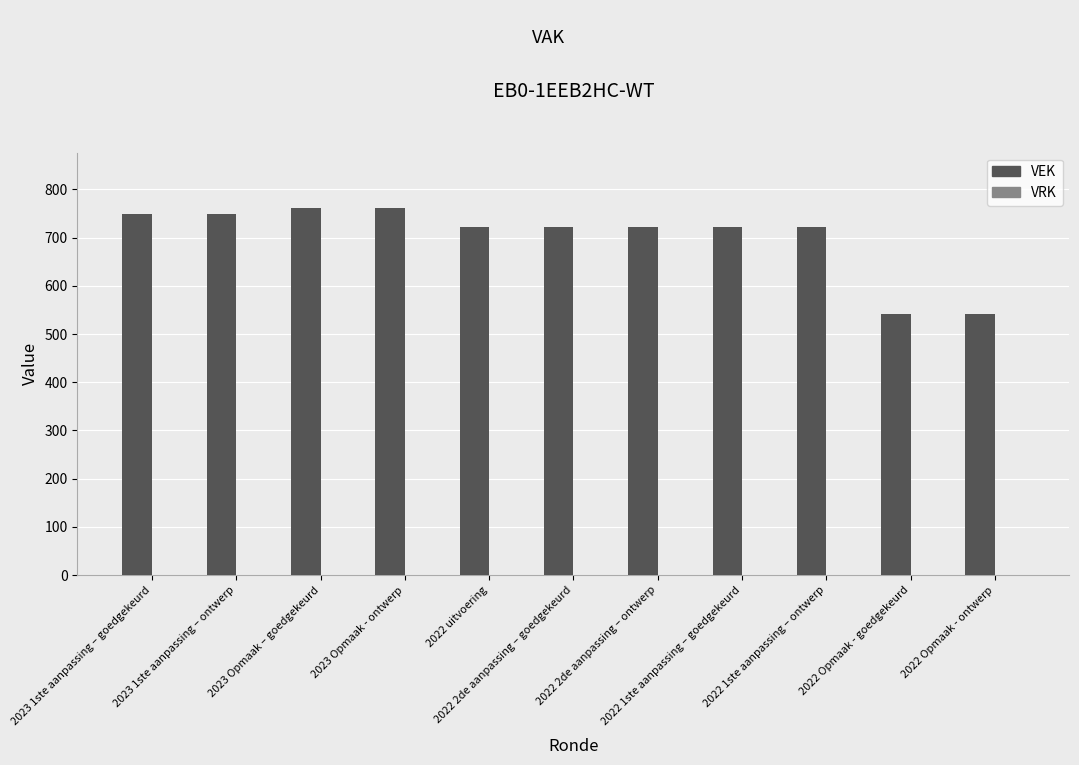

What is the greatest value displayed?

762